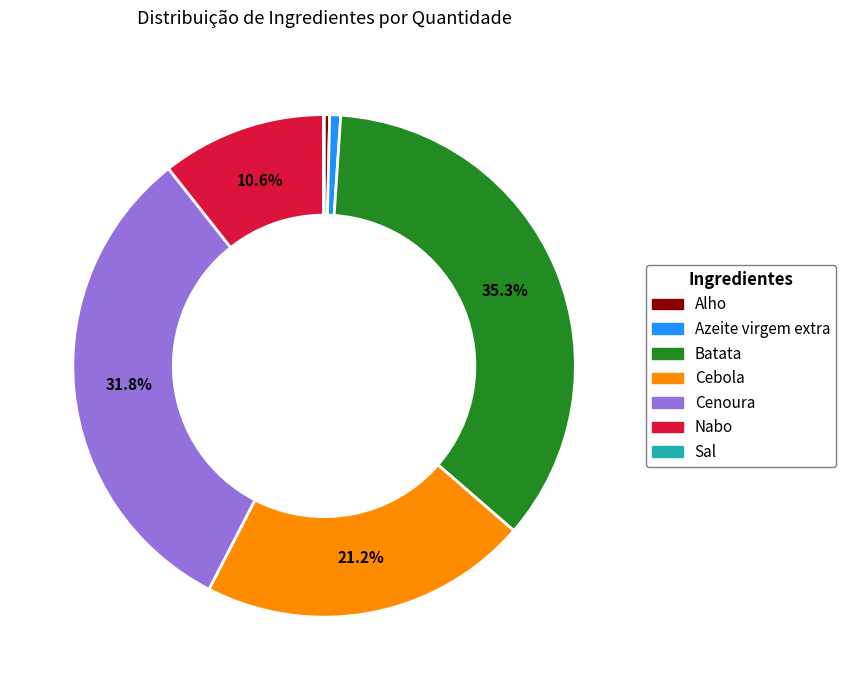

Which slice is the largest?

Batata